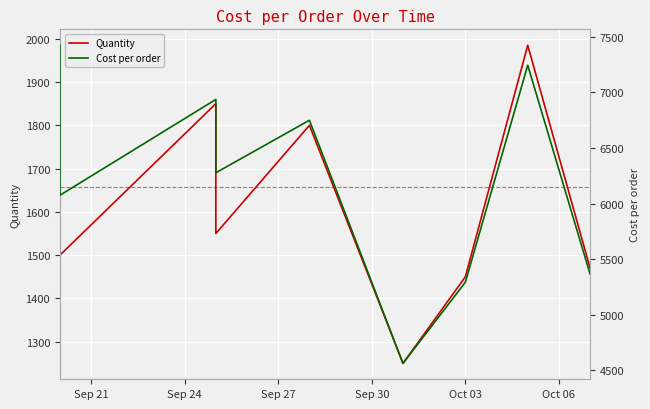

What is the total value across all series at Sep 24?

8312.5